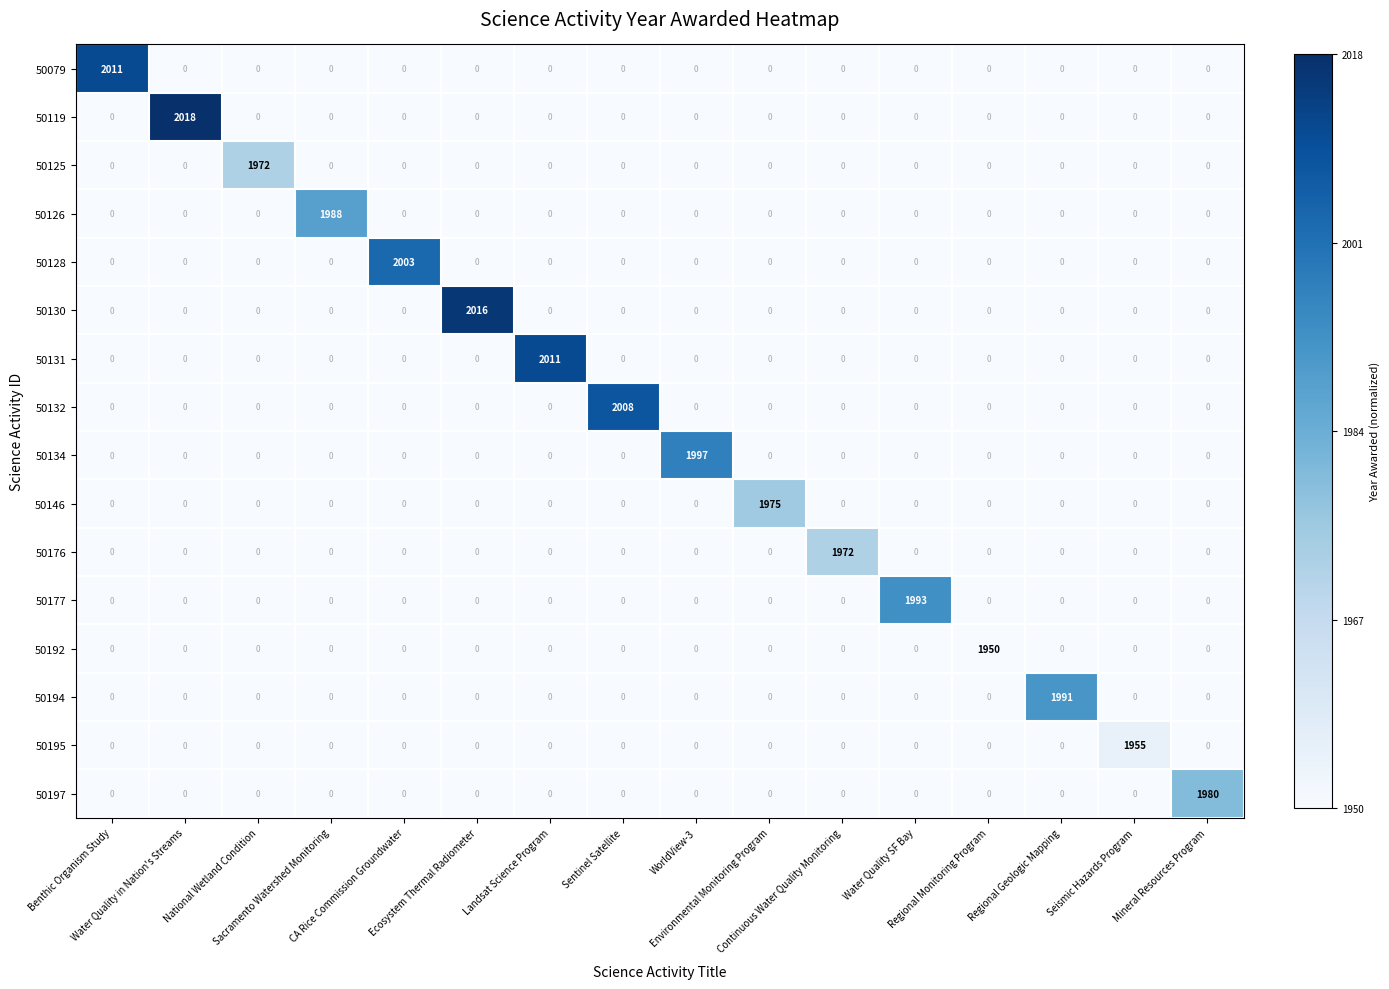

How many positive values does the 50195 series have?

1